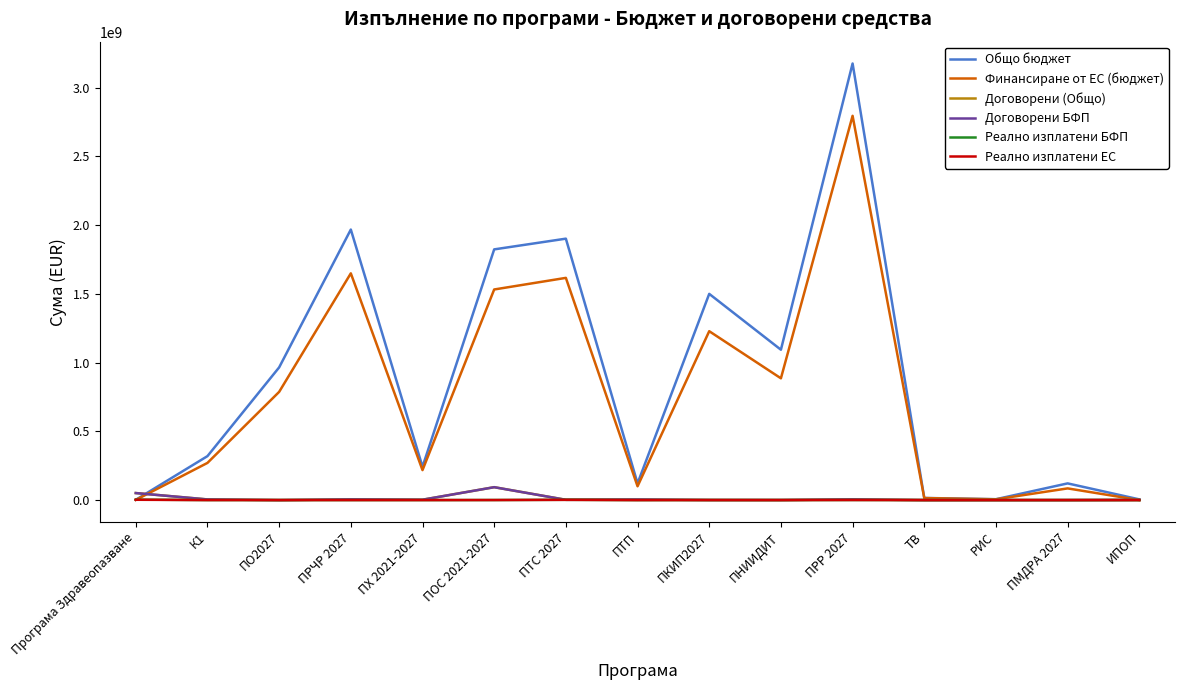

Which series has the largest range (max minus min)?

Общо бюджет